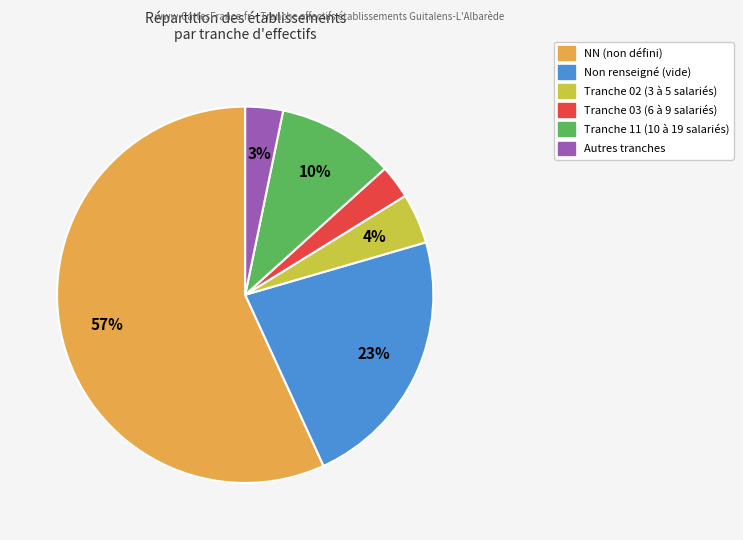

Does any single category account for the majority?

Yes